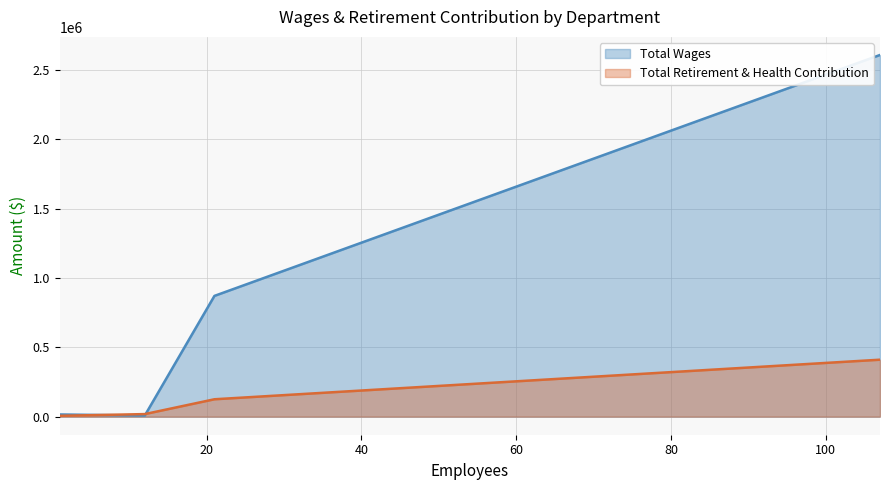

Rank the series by their average value, from highest to lowest.

Total Wages, Total Retirement & Health Contribution